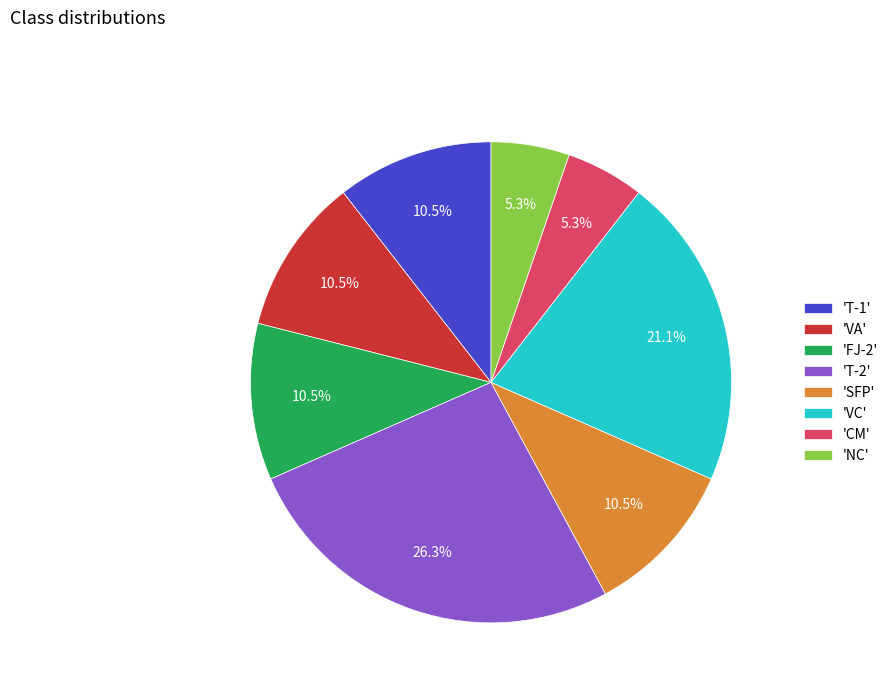

Do 'SFP' and 'CM' together represent more than half of the pie?

No